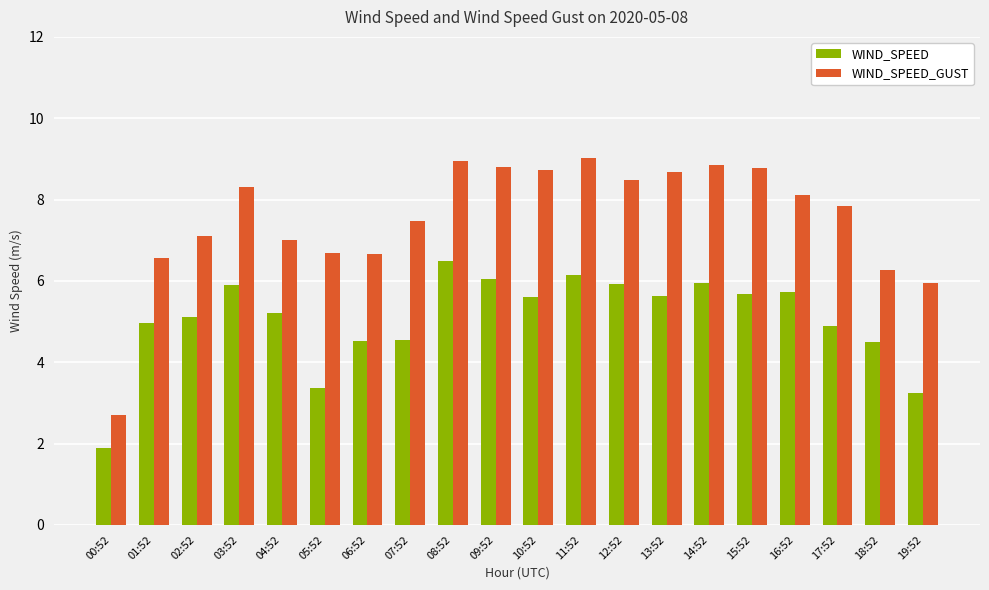

Which series changed the most between 01:52 and 16:52?

WIND_SPEED_GUST